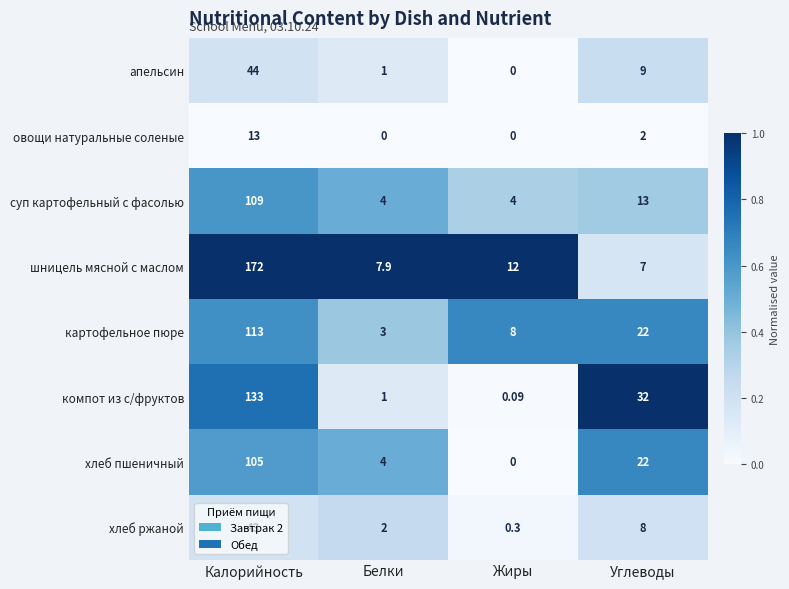

Which series has the widest spread of values?

шницель мясной с маслом